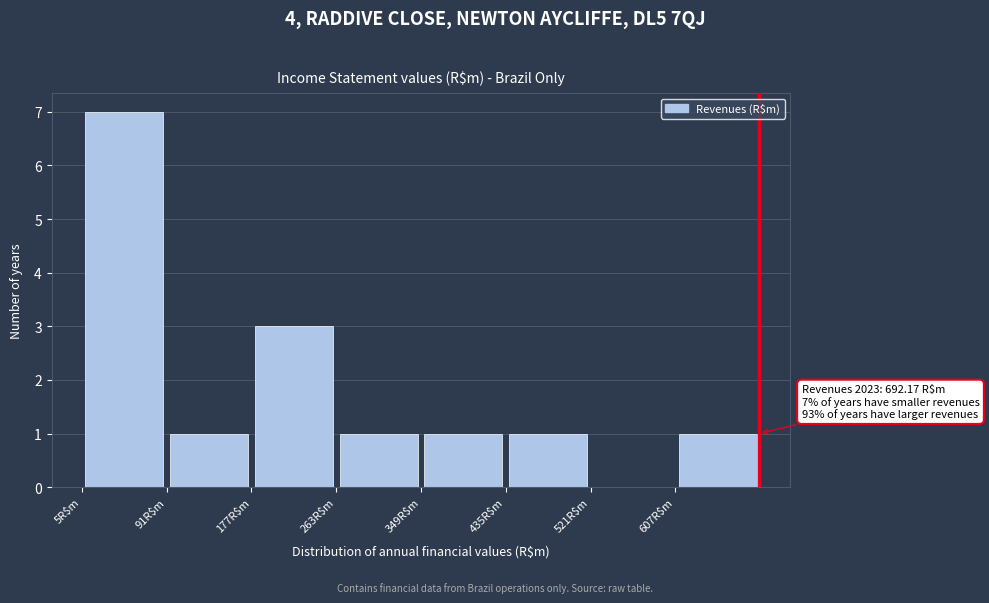

Over which range of the x-axis is the bar tallest?

10 to 90